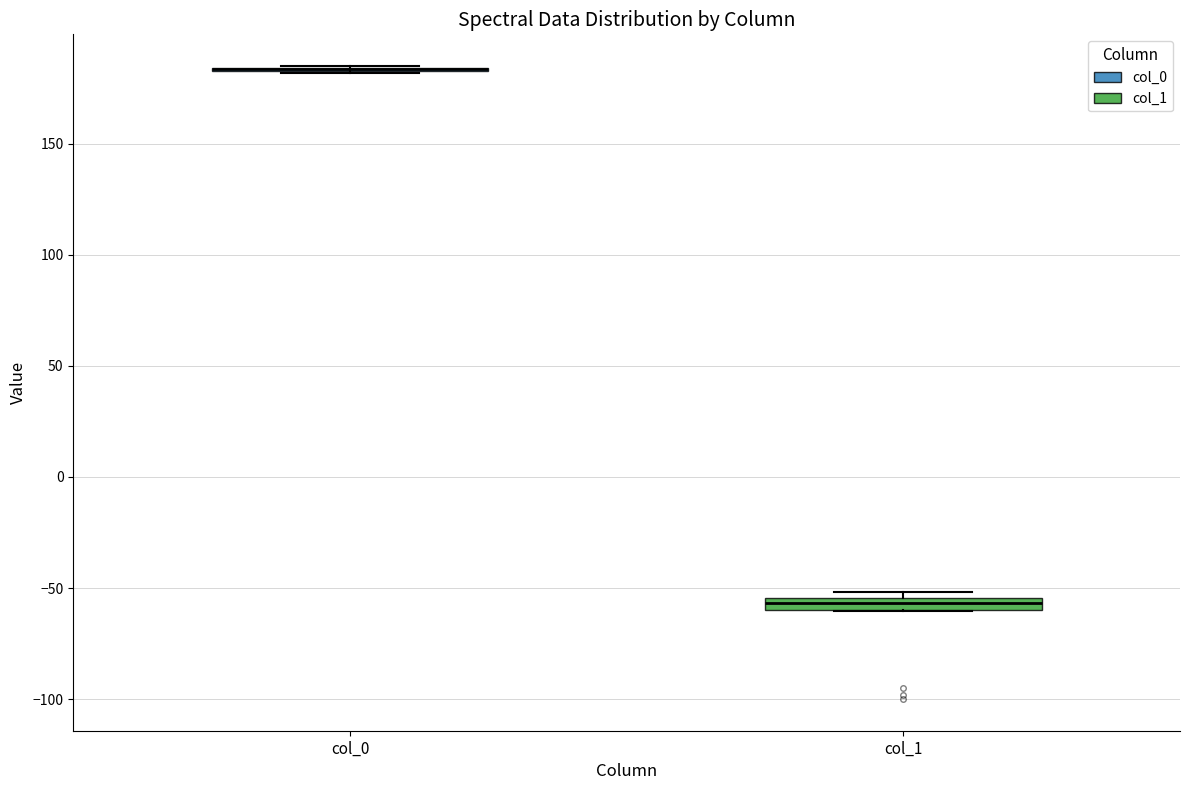

Where is the lower edge of the box for col_1 on the y-axis? The values are not printed on the chart, so give them approximately, as read against the axis.

-60